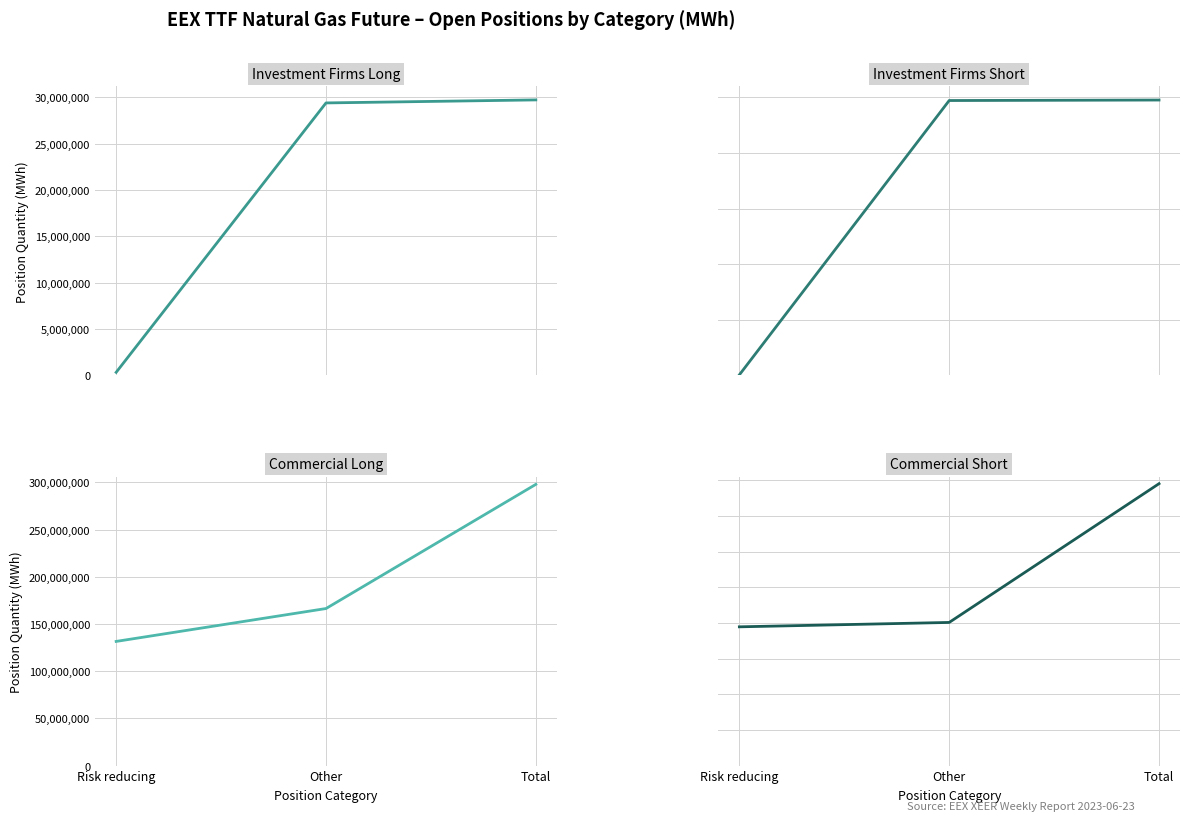

Which series has the largest range (max minus min)?

Commercial Long